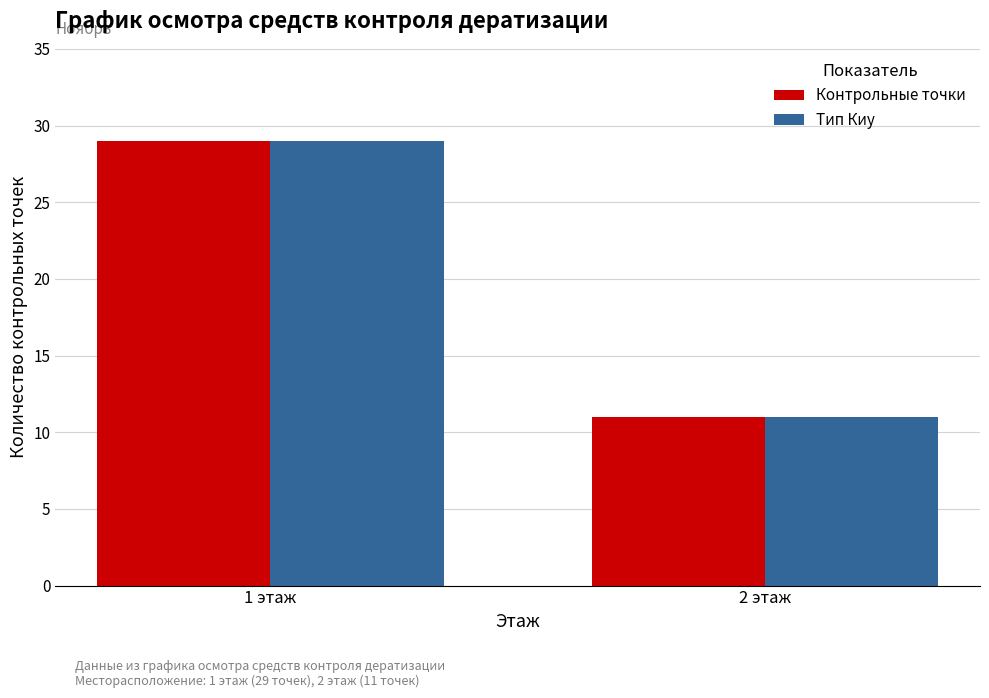

At which label does Контрольные точки reach its minimum?

2 этаж